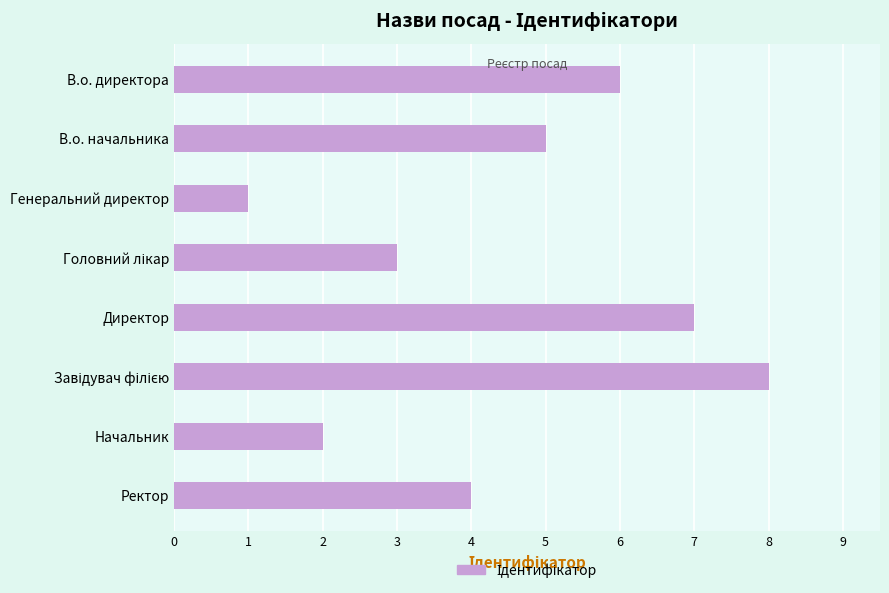

What is the difference between the maximum and minimum values?

7